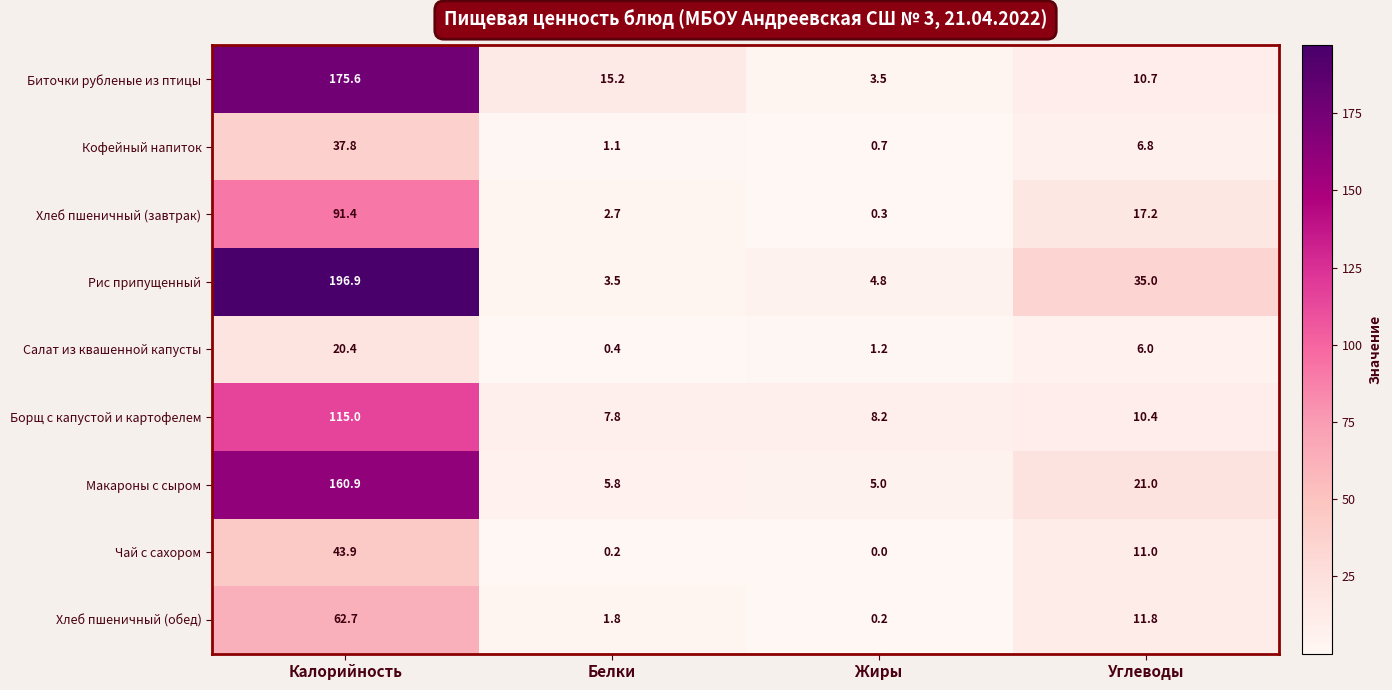

Is it true that Чай с сахором equals 43.9 at Калорийность?

True